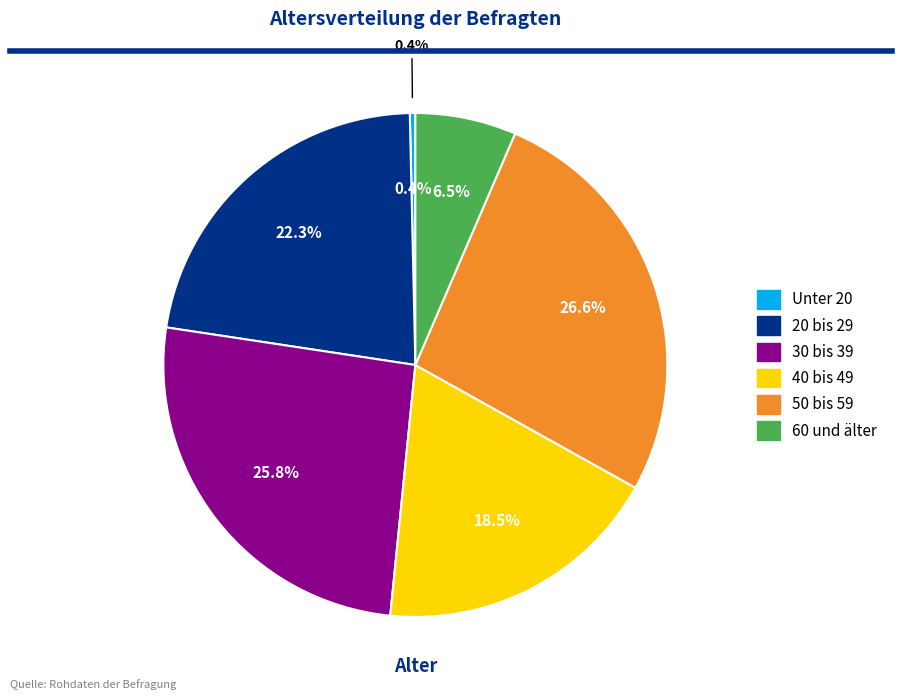

To the nearest percent, what portion does 20 bis 29 represent?

22%